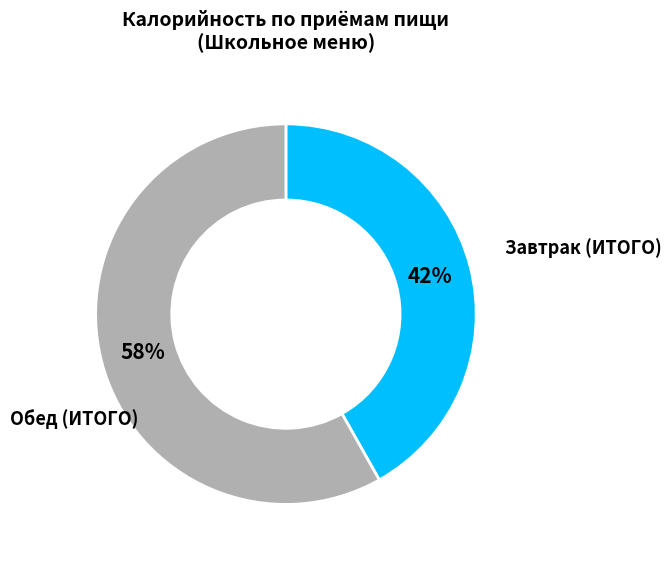

To the nearest percent, what is the difference between the largest and smallest slice percentages?

16%